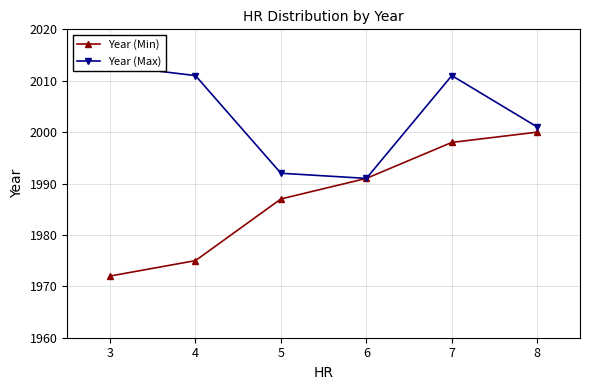

Is the value of Year (Max) at 7 greater than the value of Year (Min) at 5?

Yes